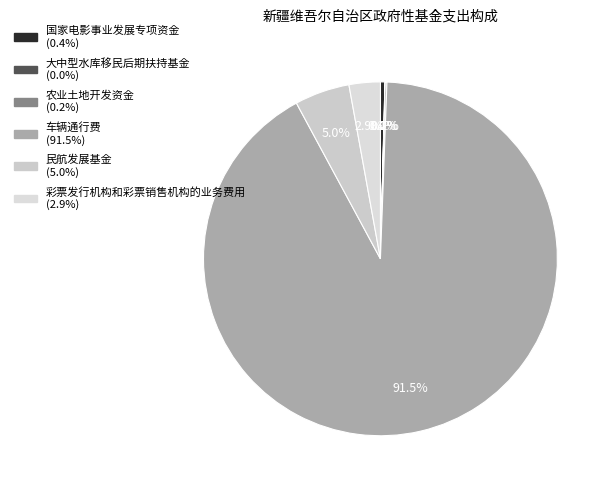

Which category accounts for the majority?

车辆通行费